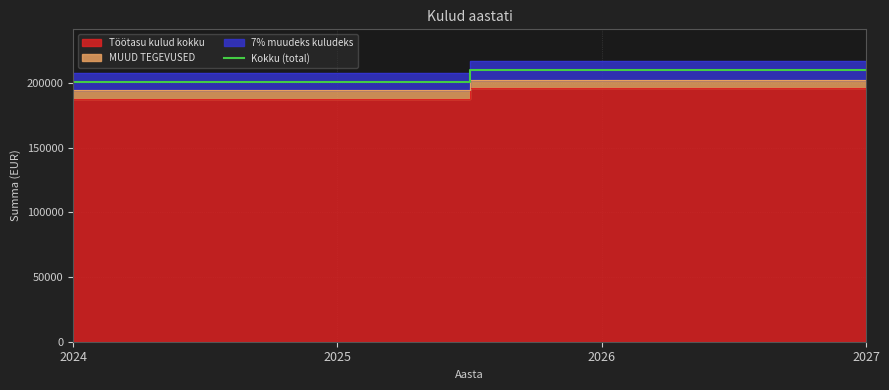

What is the change in value from 2024 to 2027?

+9007.6